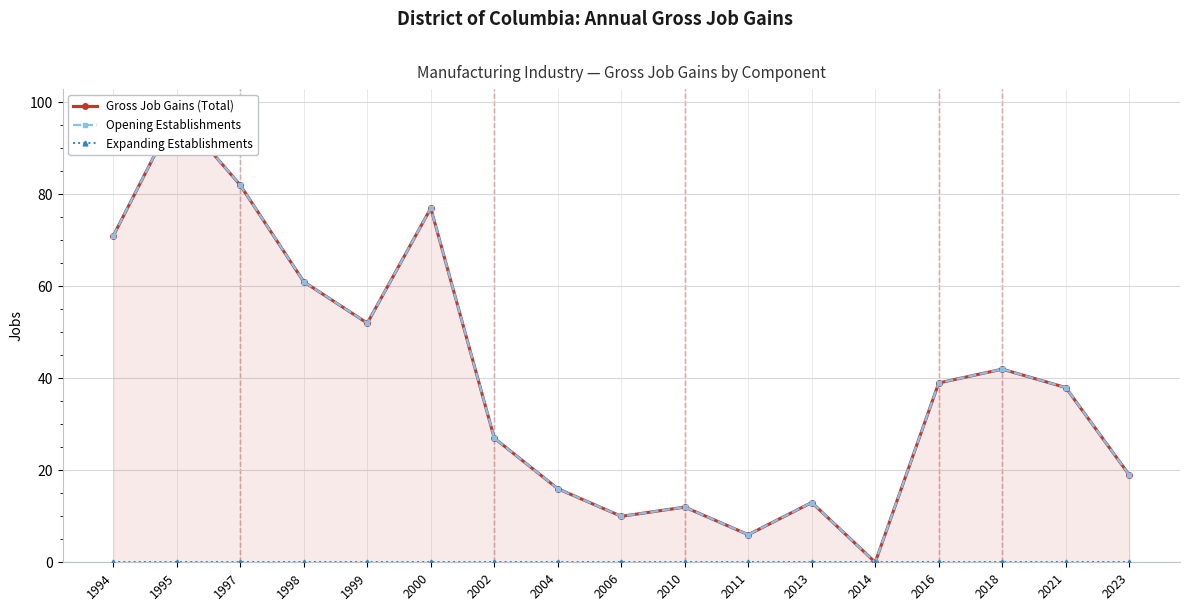

What is the total value across all series at 2018?

84